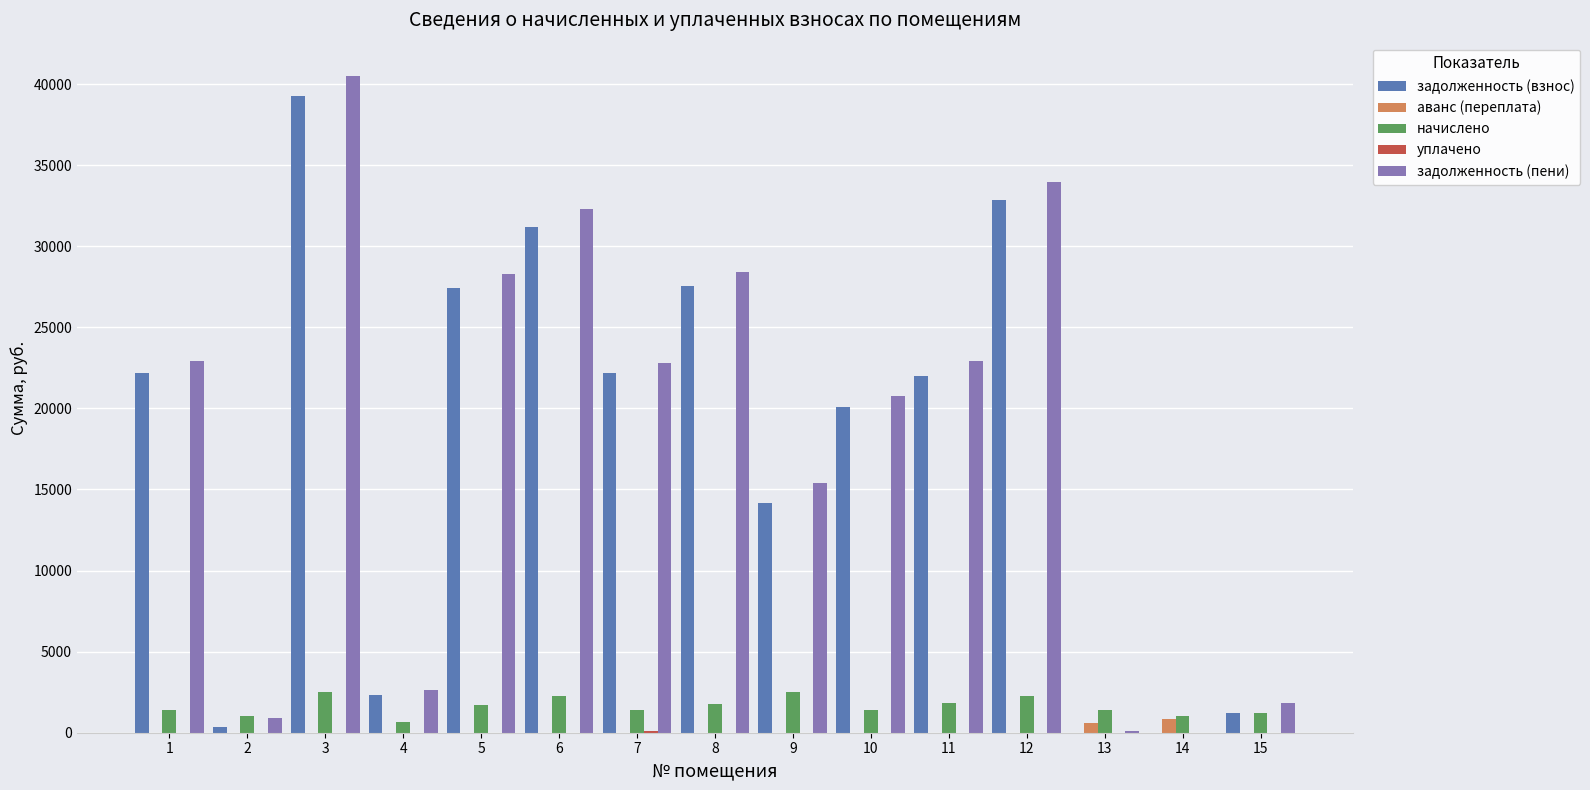

What is the sum of all задолженность (пени) values?

273691.7